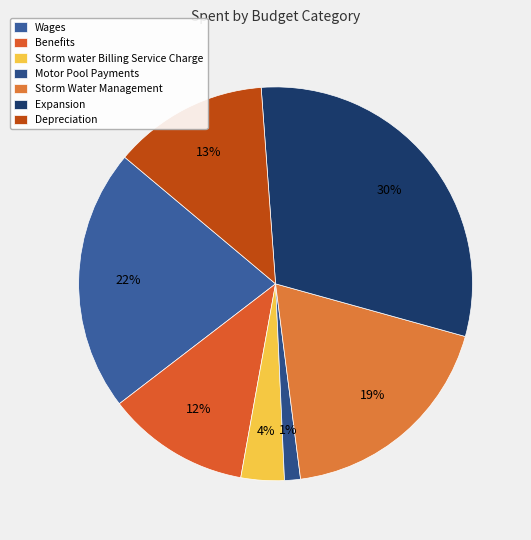

Is it true that Depreciation is 13% of the pie?

True